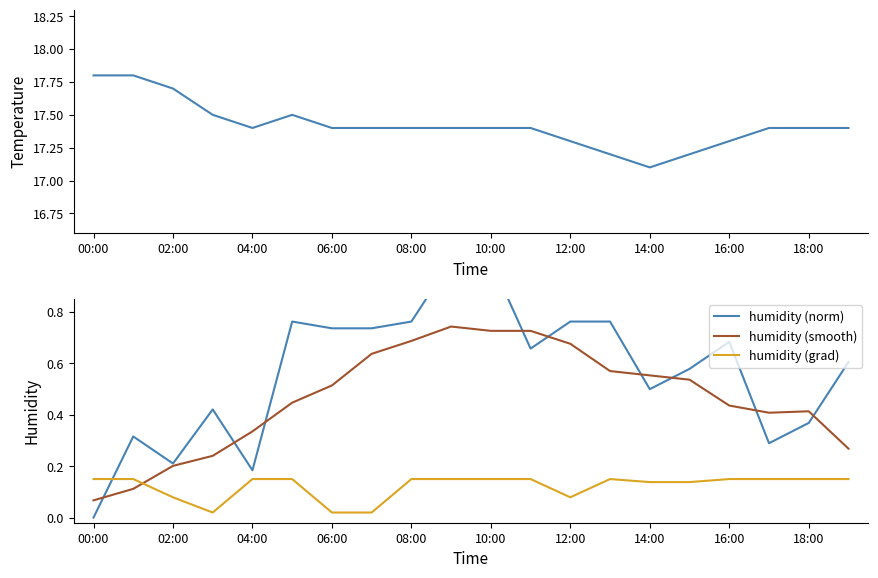

What is the greatest value displayed?

17.8